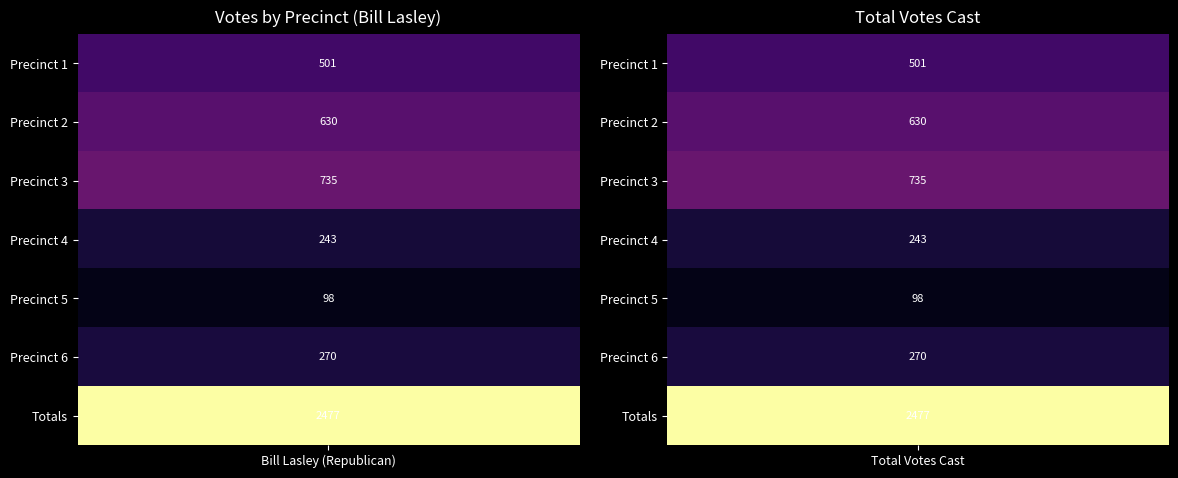

Which series has the largest range (max minus min)?

Precinct 1